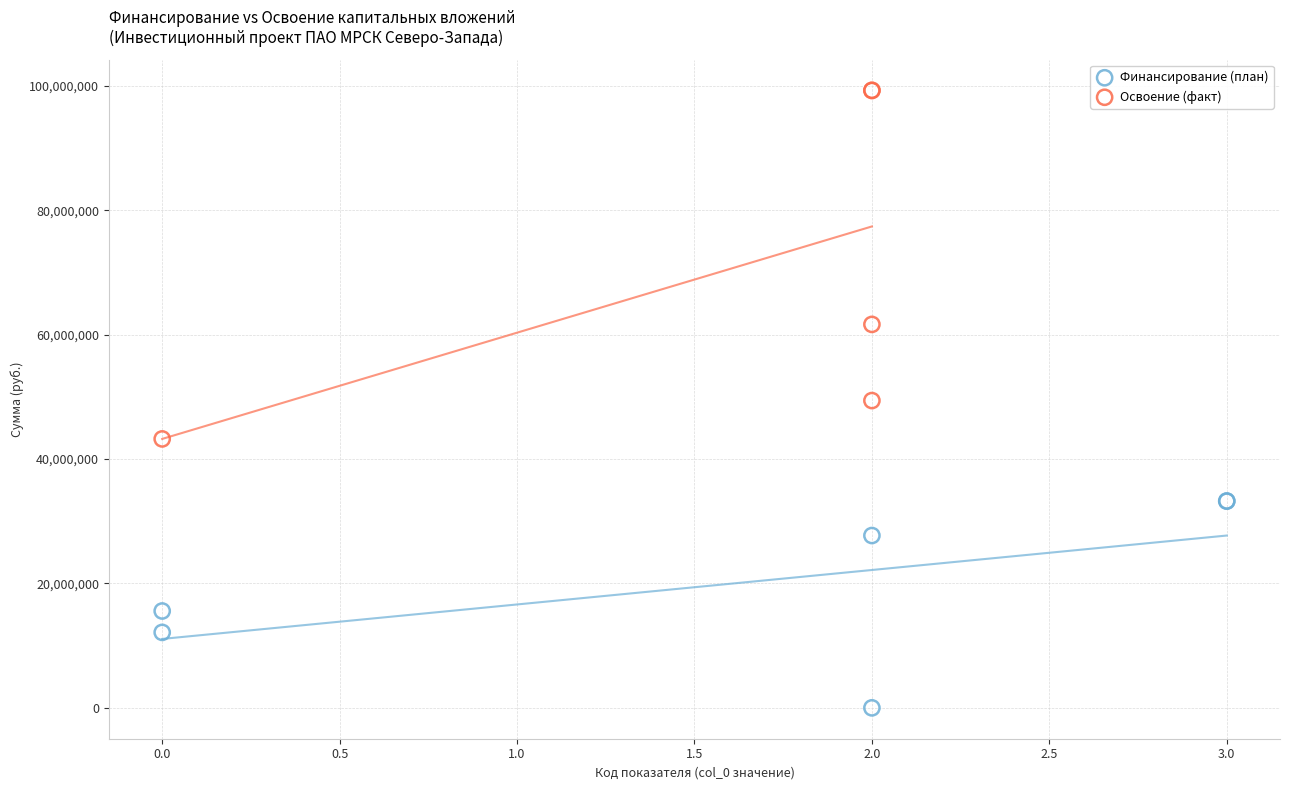

Which series contains the highest Y value?

Освоение (факт)